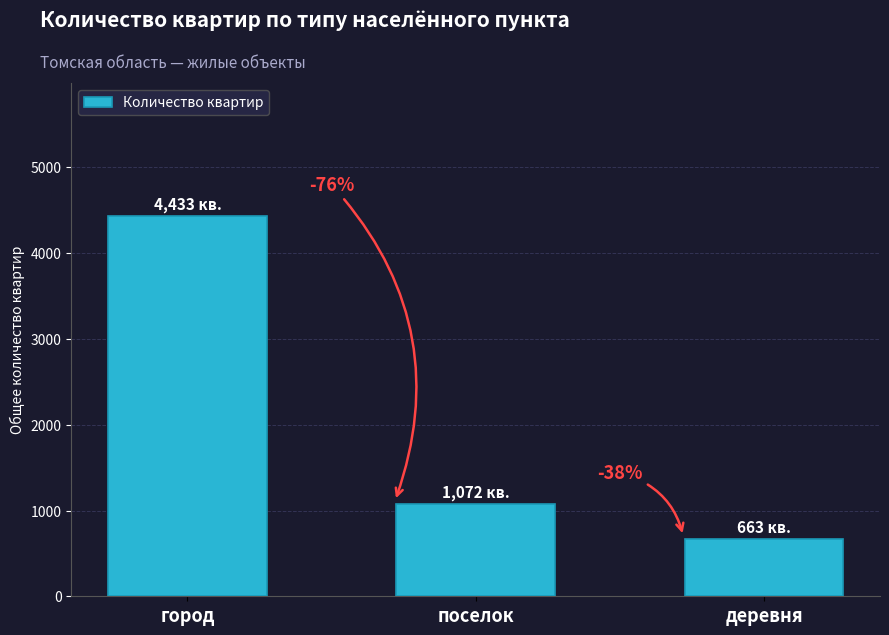

Where does the data first go above 1072?

город